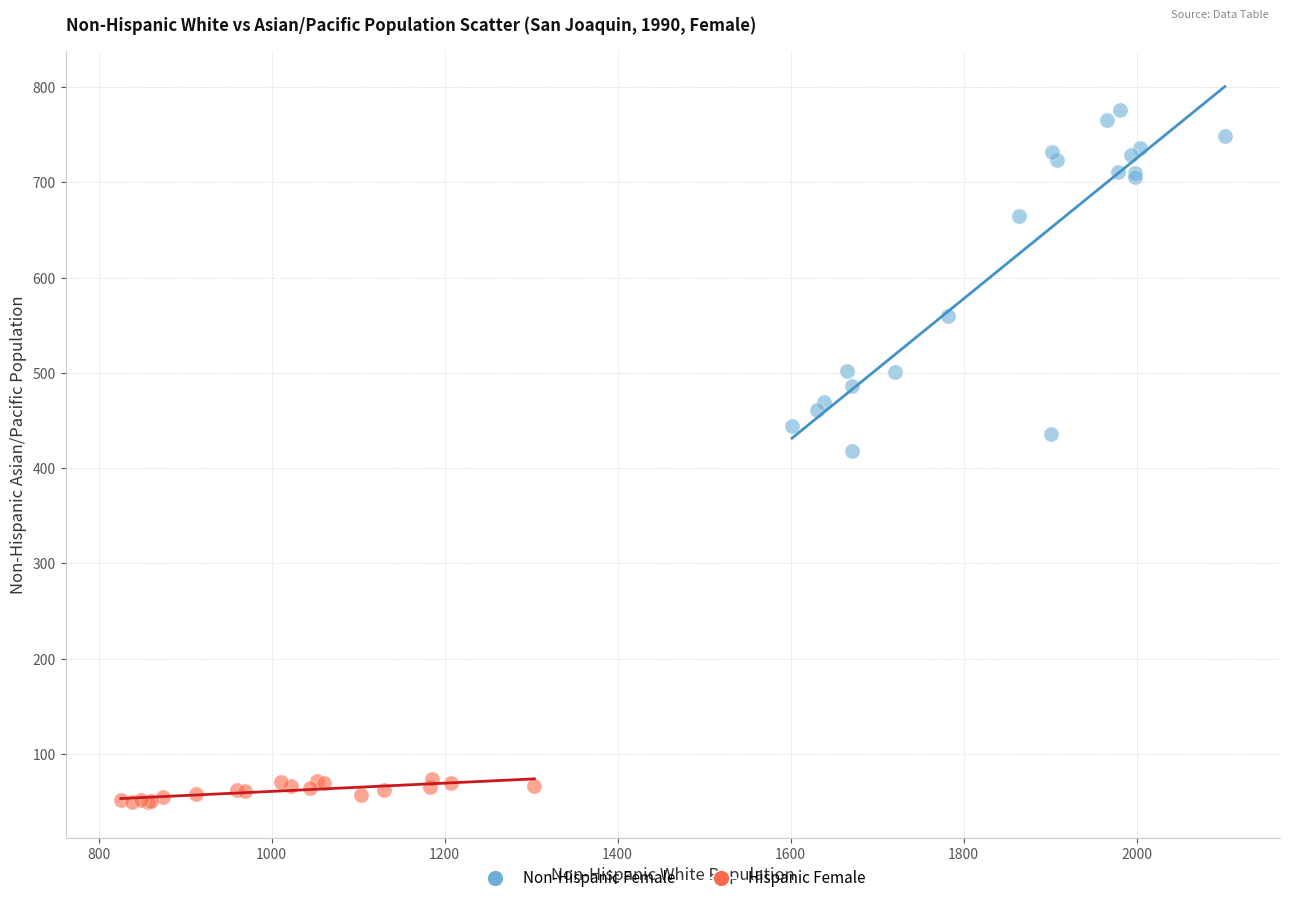

Which series reaches the minimum Y coordinate?

Hispanic Female